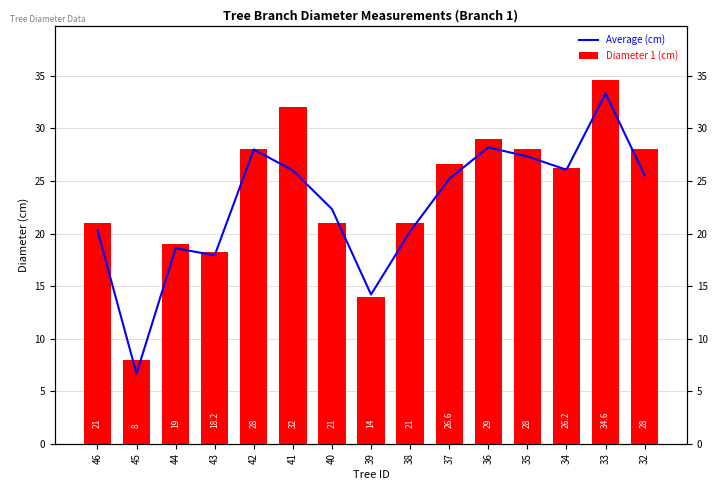

Count the number of categories in the chart.

15